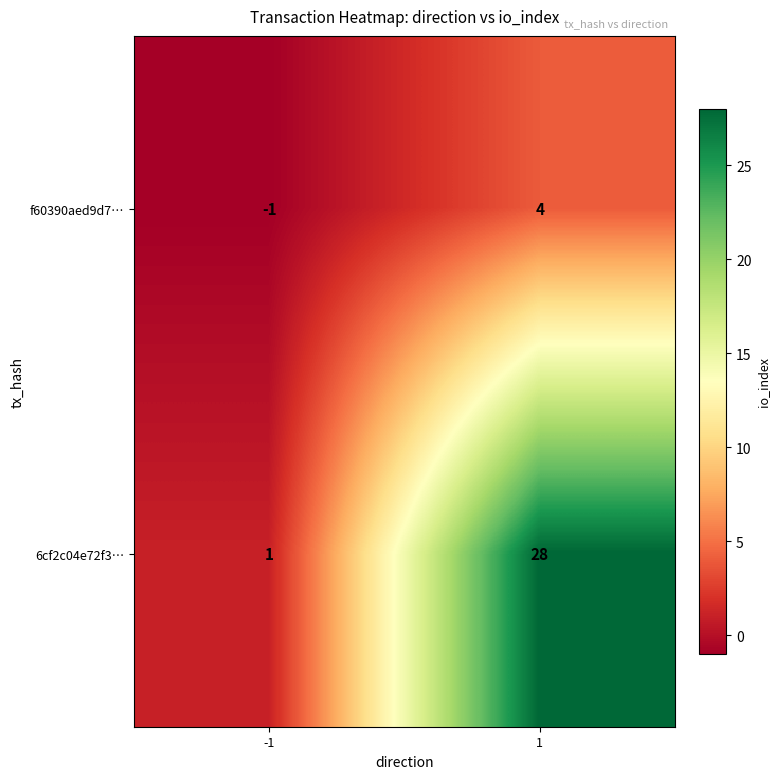

Reading left to right, list all the values displayed in this chart.

f60390aed9d7…: -1	4
6cf2c04e72f3…: 1	28